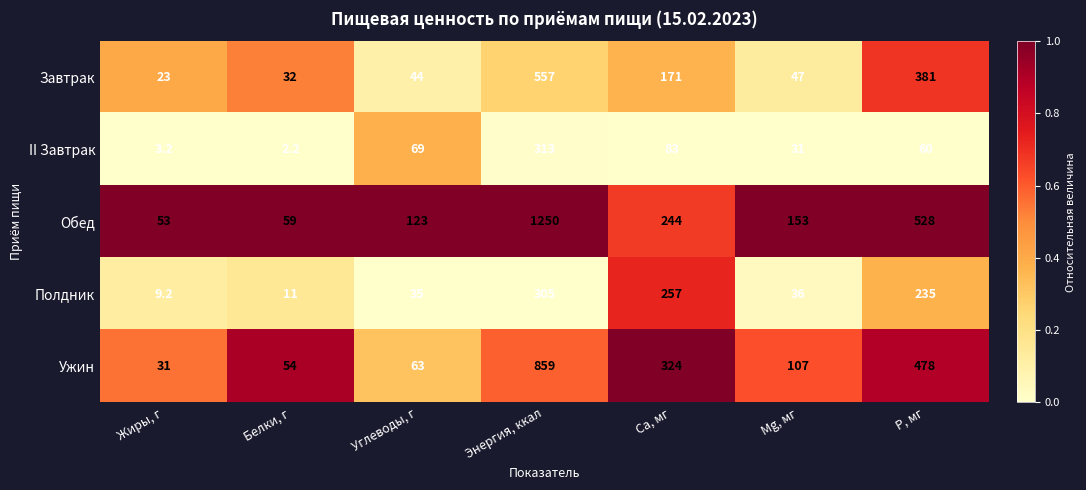

List the series in order of their overall mean, highest first.

Обед, Ужин, Завтрак, Полдник, II Завтрак